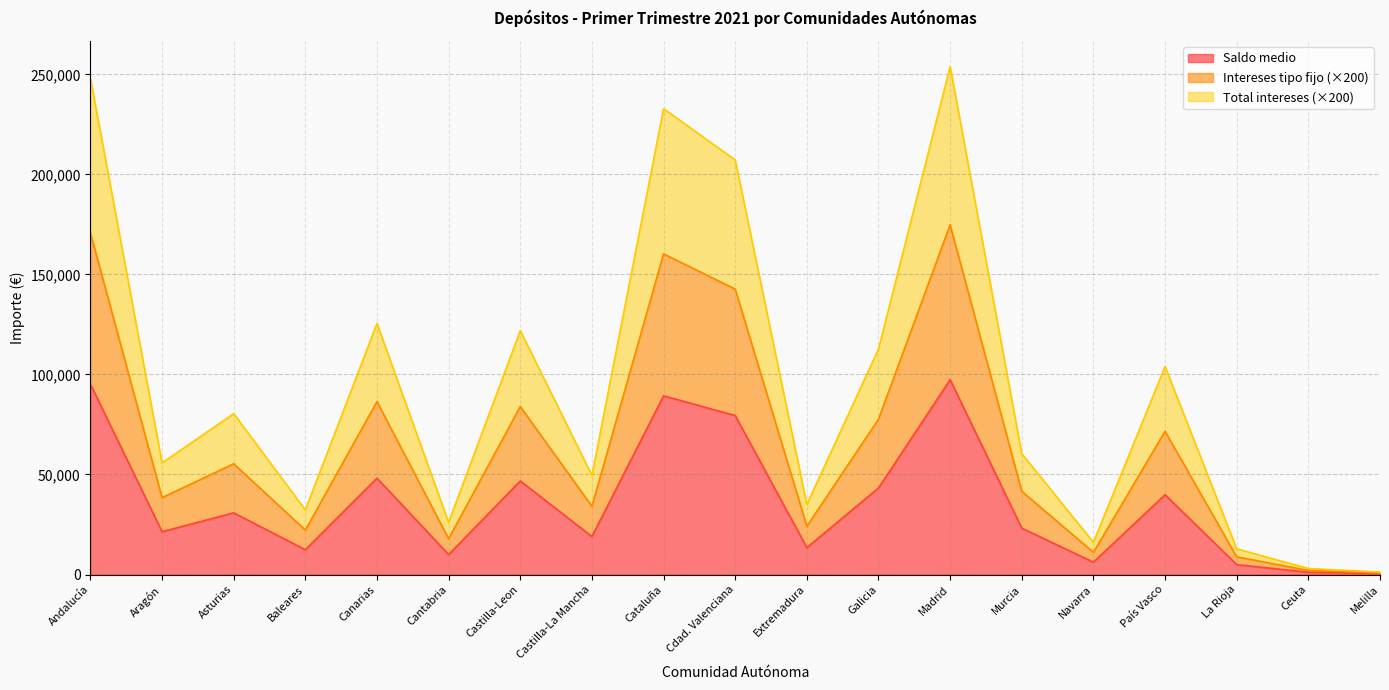

What is the label of the 14th point from the left?

Murcia